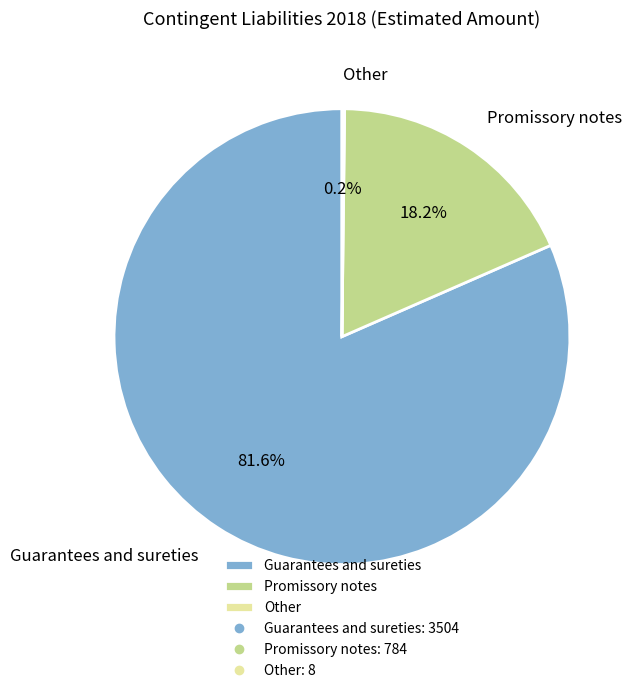

To the nearest percent, what is the difference between the largest and smallest slice percentages?

81%